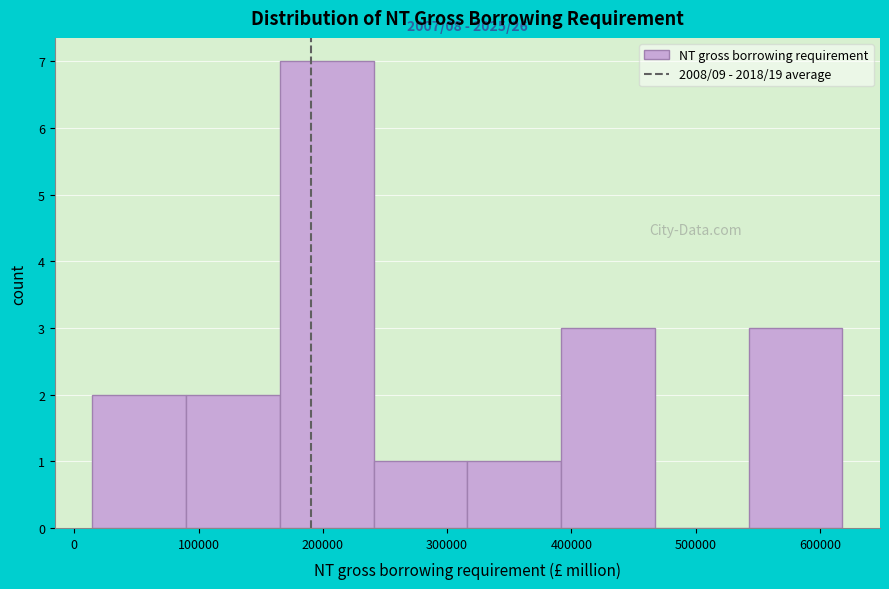

Which range on the x-axis has the tallest bar?

170000 to 240000